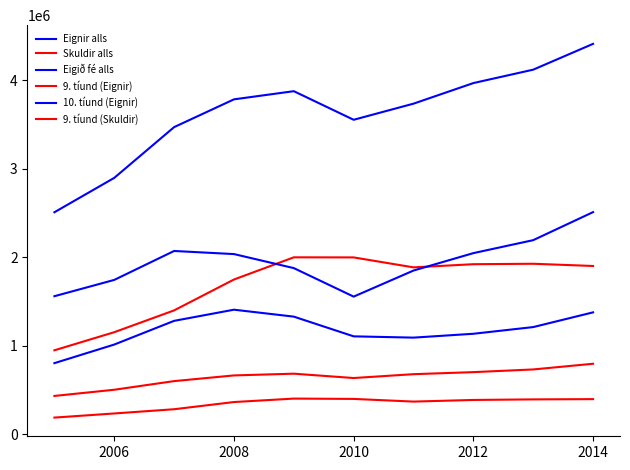

What is the value of the Eigið fé alls point at the 5th from the left?

1877735